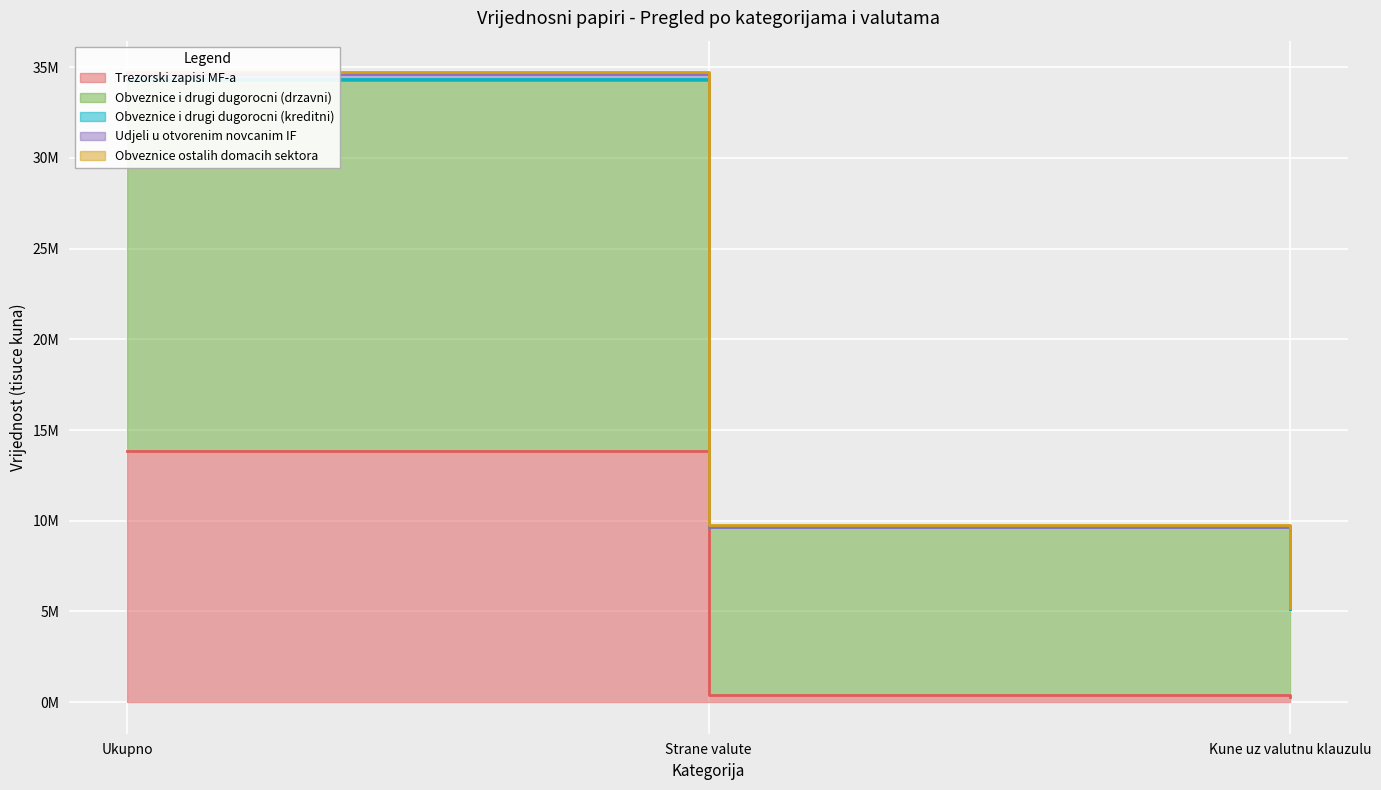

Where is Trezorski zapisi MF-a nearest to the value 7078467?

Strane valute